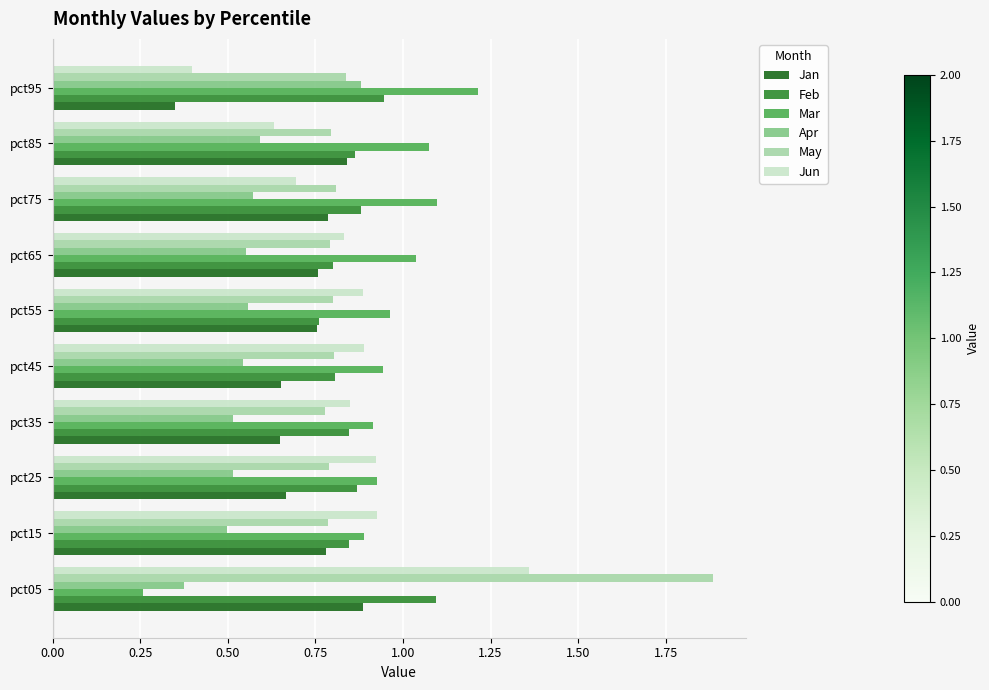

What is the sum of the May values at pct95 and pct65?

1.6